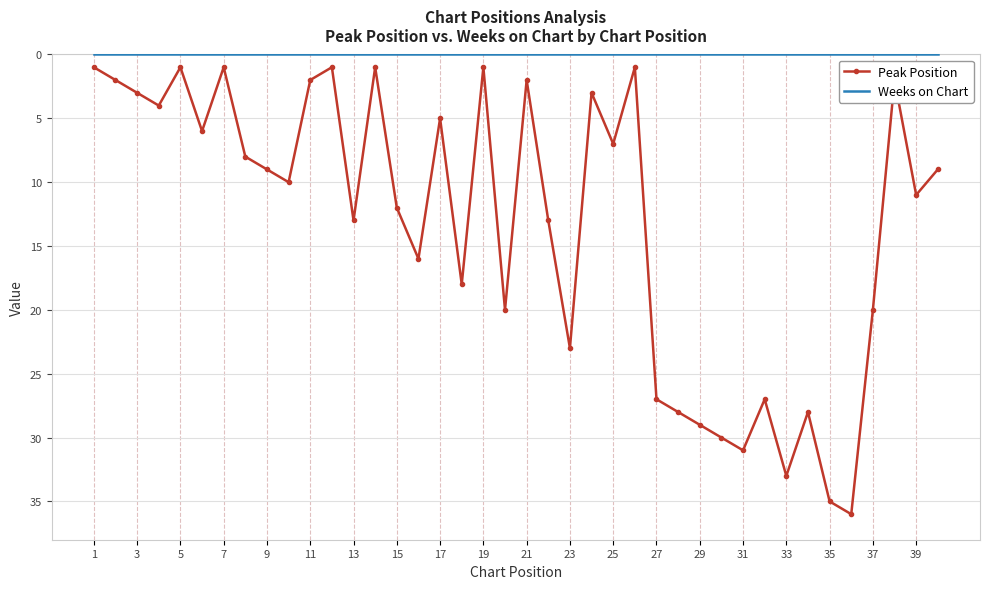

What is the greatest value displayed?

36